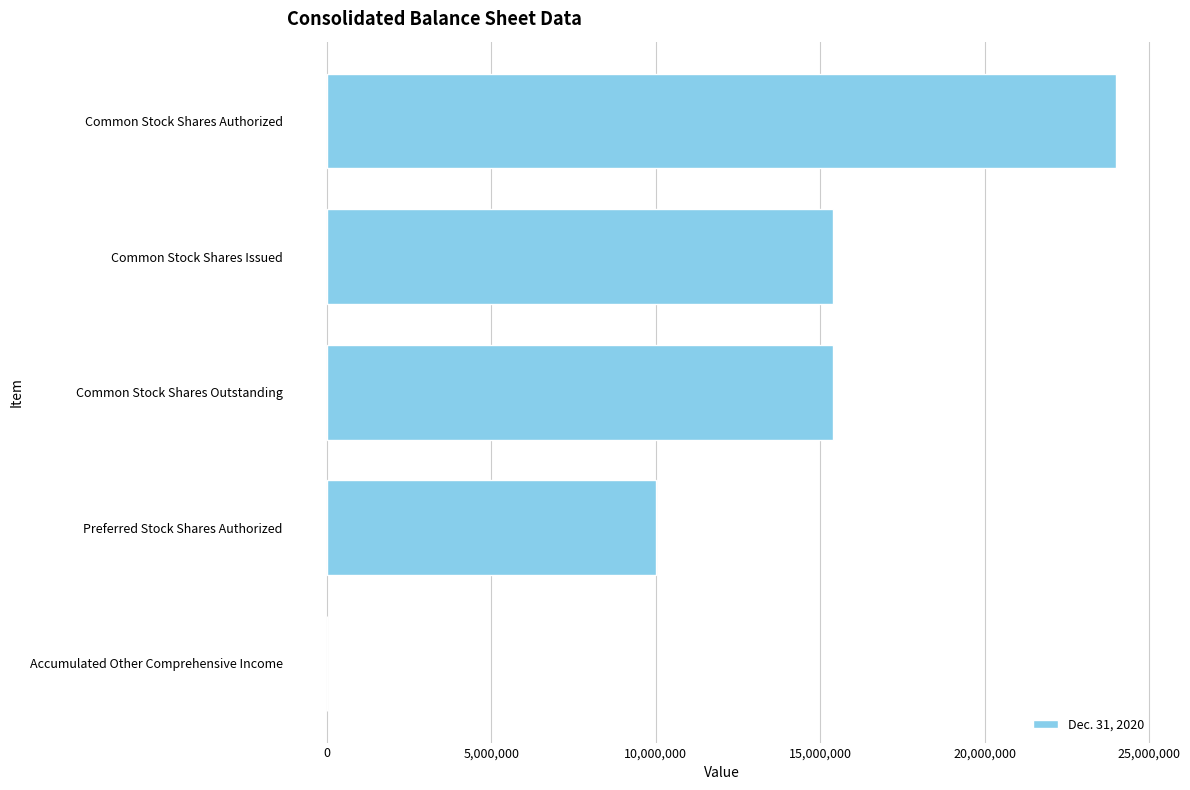

Reading top to bottom, what are all the values shown in this chart?

Common Stock Shares Authorized=24000000	Common Stock Shares Issued=15388423	Common Stock Shares Outstanding=15388423	Preferred Stock Shares Authorized=10000000	Accumulated Other Comprehensive Income=-7725